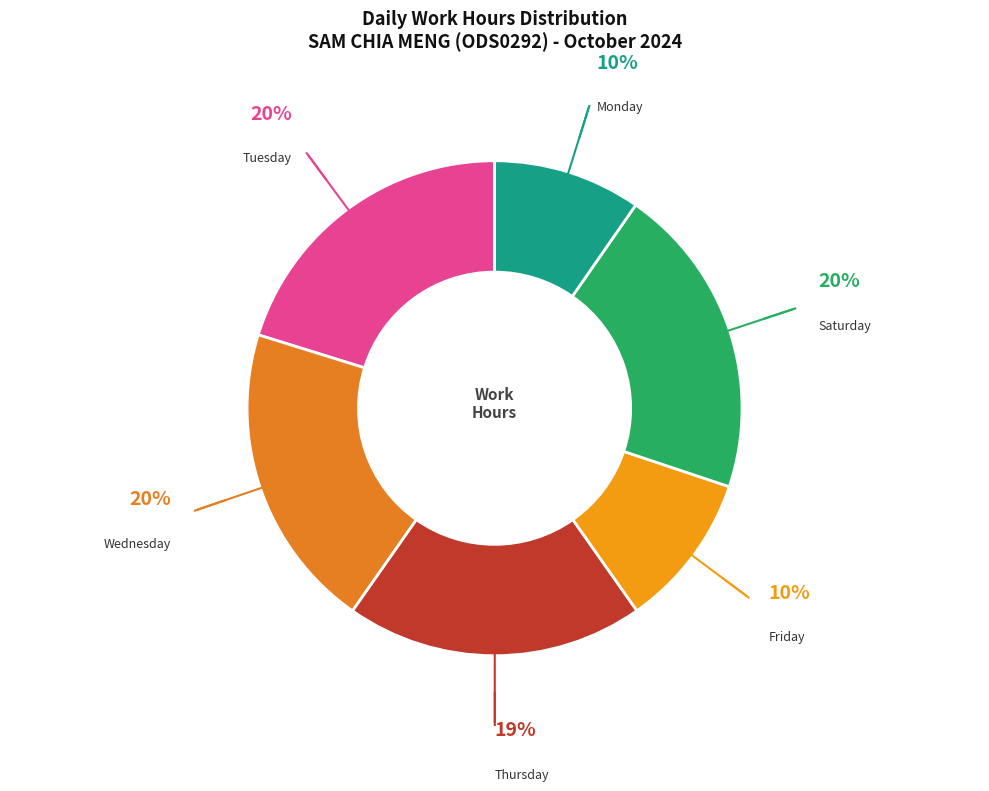

How many slices are in this pie chart?

6